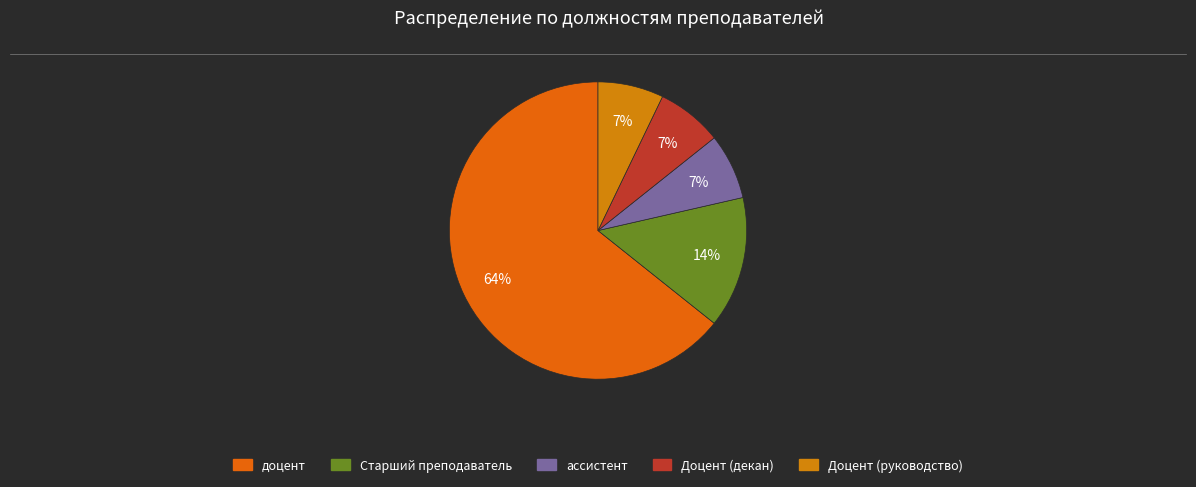

How many segments does this pie chart have?

5